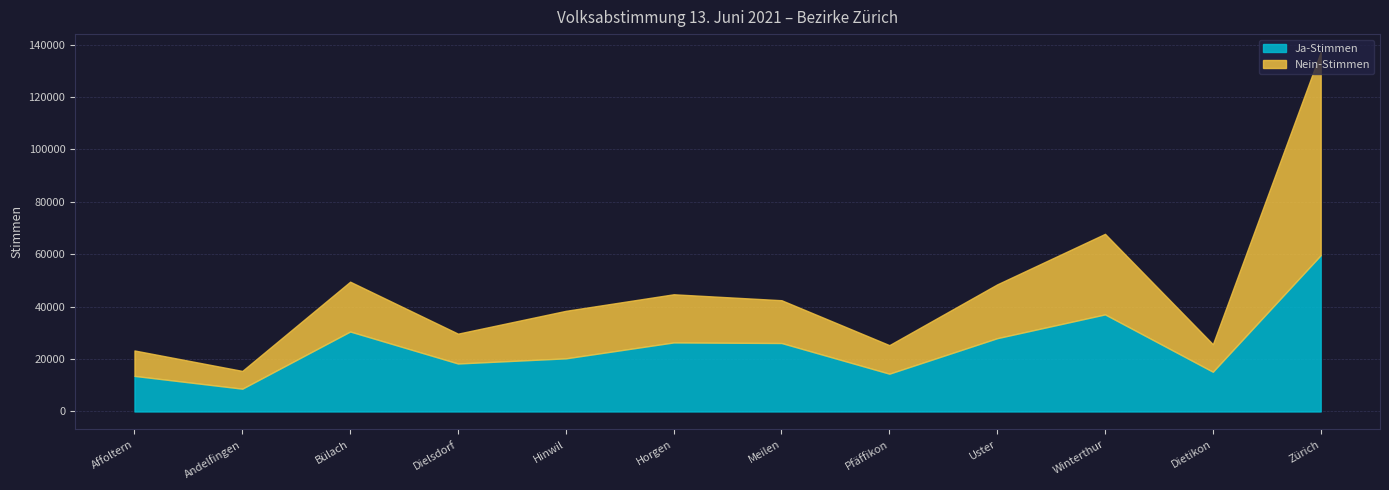

How many interior local valleys does the Nein-Stimmen series have?

4